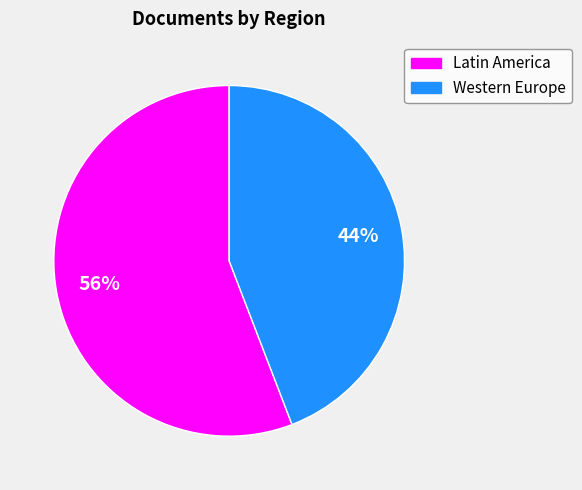

True or false: Western Europe accounts for 44% of the total.

True